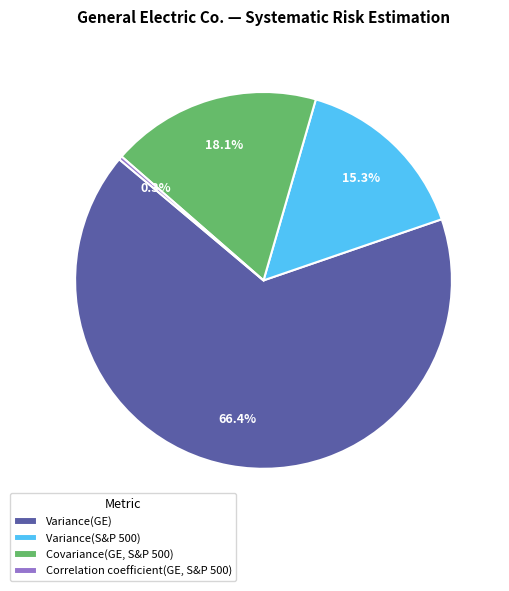

How many slices are in this pie chart?

4